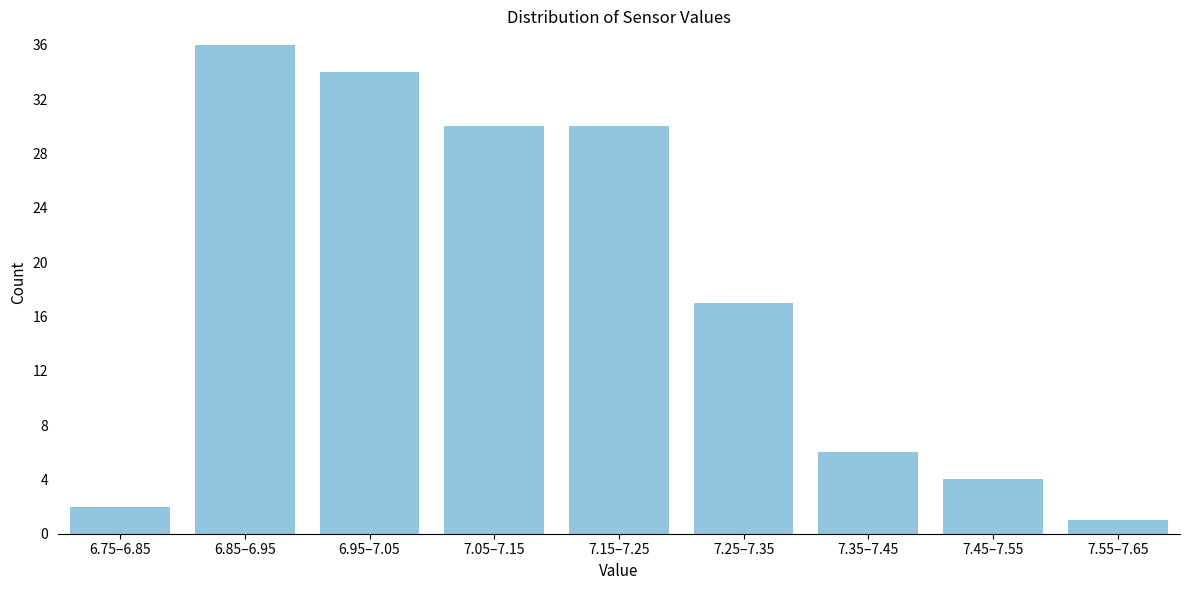

Reading left to right, extract all data points from this chart.

6.75–6.85=2	6.85–6.95=36	6.95–7.05=34	7.05–7.15=30	7.15–7.25=30	7.25–7.35=17	7.35–7.45=6	7.45–7.55=4	7.55–7.65=1